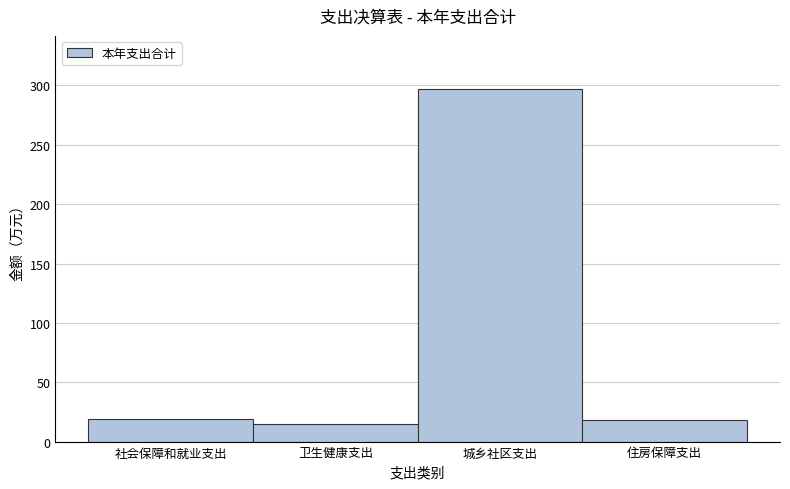

True or false: the data shows 14.8 at 卫生健康支出.

True